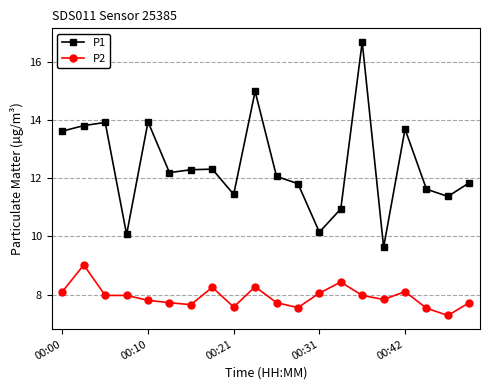

What is the minimum value for P1?

9.6